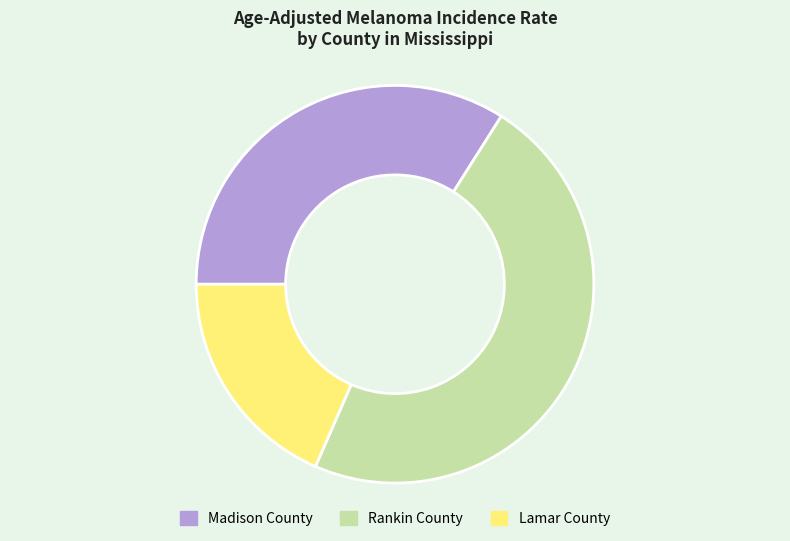

Which category has the biggest portion of the pie?

Rankin County